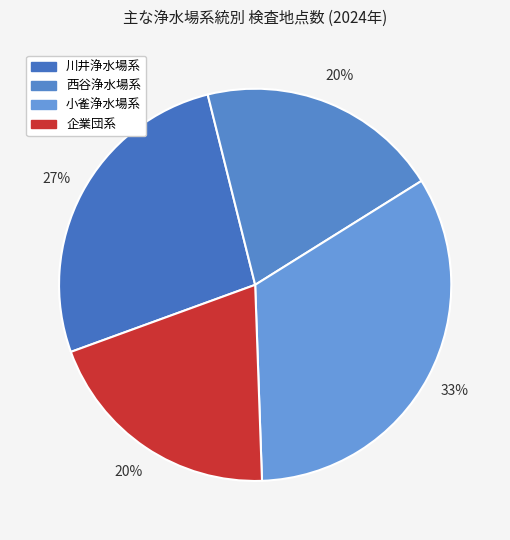

How many segments does this pie chart have?

4